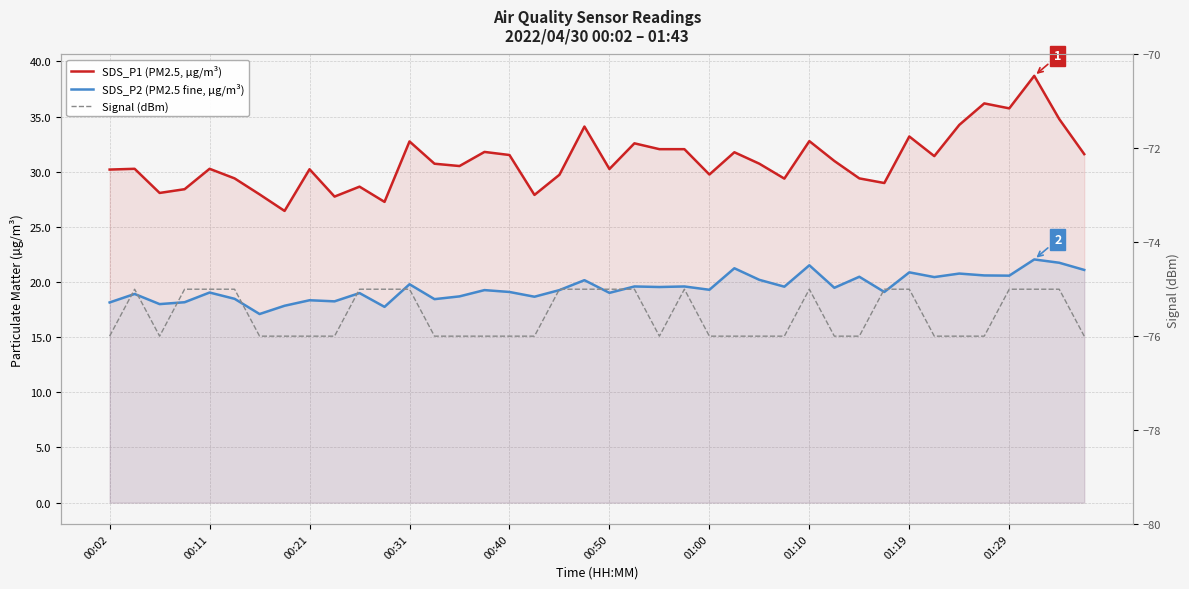

At 01:19, list the series in order from smallest to largest.

Signal (dBm), SDS_P2 (PM2.5 fine, µg/m³), SDS_P1 (PM2.5, µg/m³)